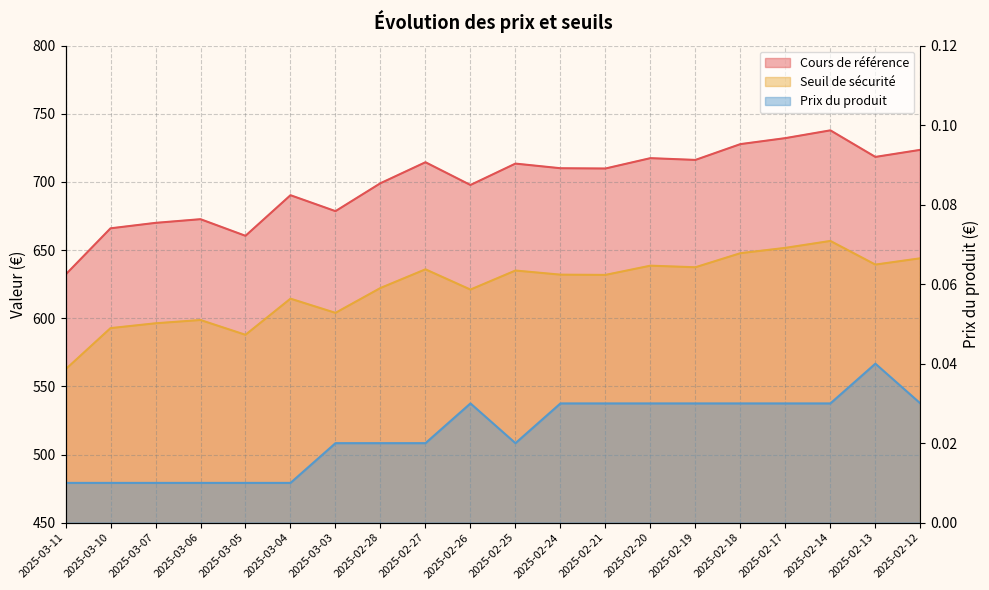

At which label is Prix du produit closest to 0?

2025-03-11